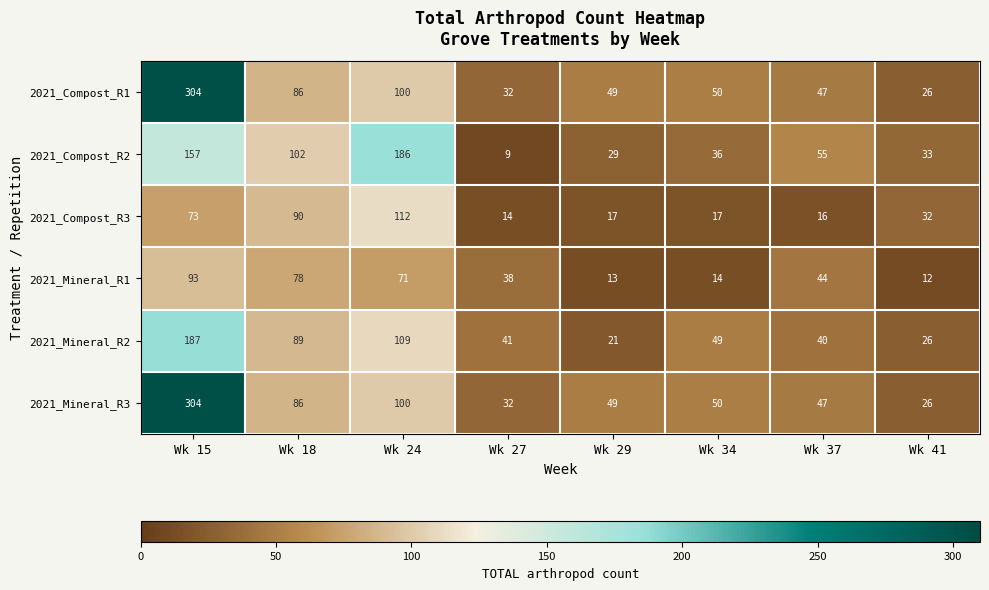

What is the approximate value of 2021_Mineral_R1 at Wk 34, to the nearest 5?

15